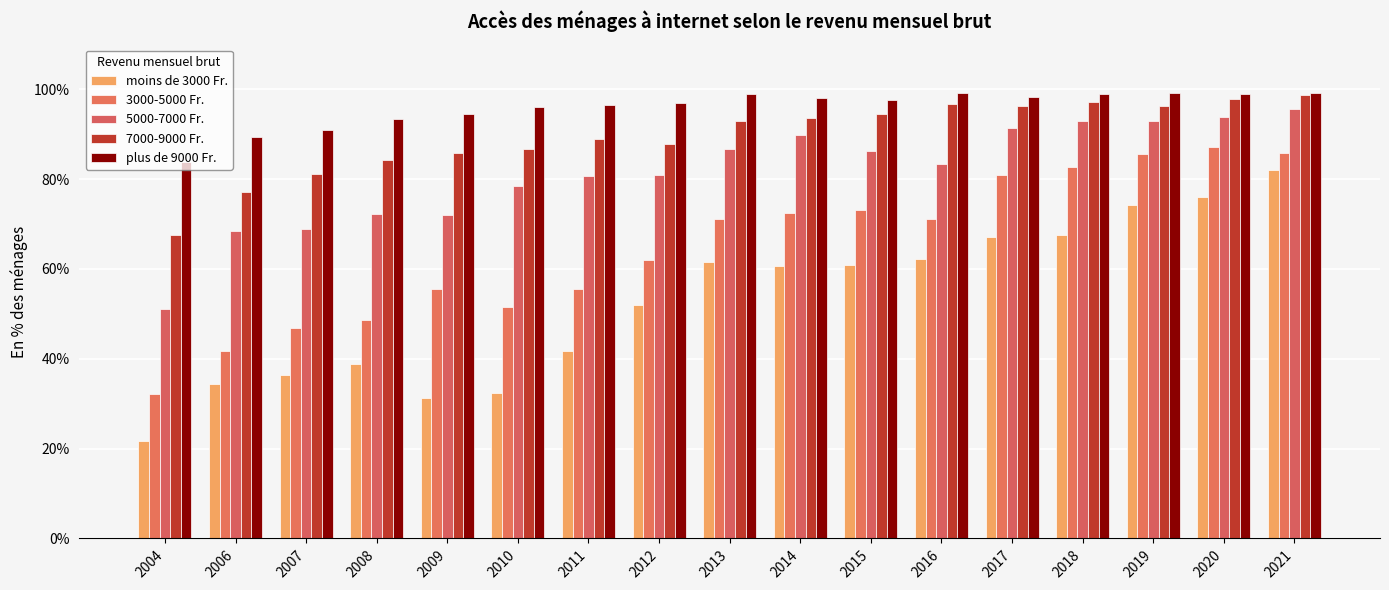

Are the bars grouped side by side (vs. stacked)?

Yes